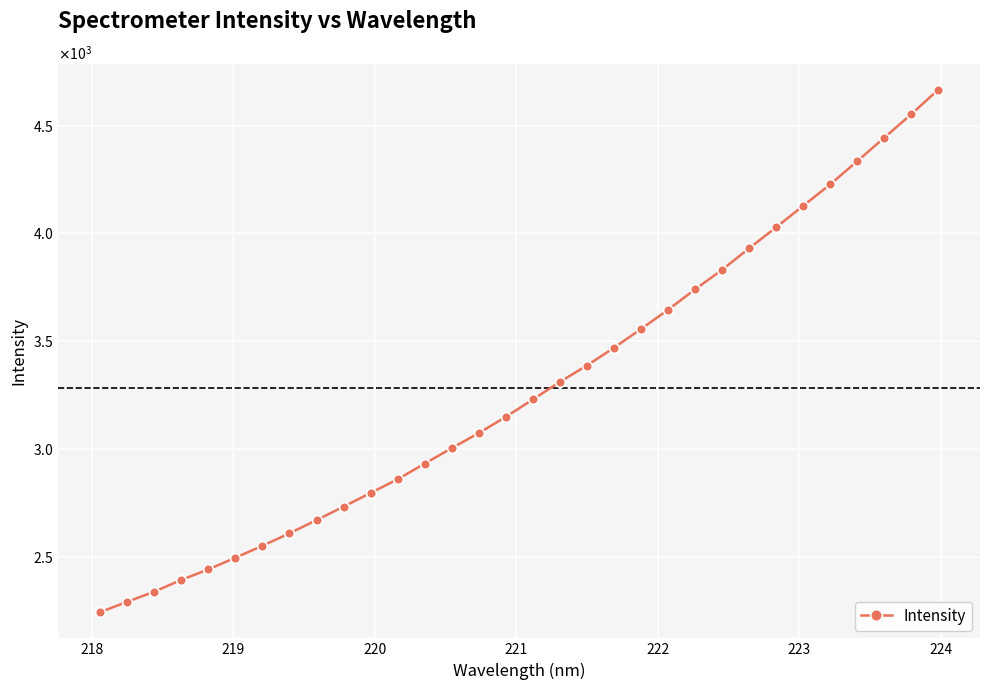

Is this an area chart (filled region under the line)?

No